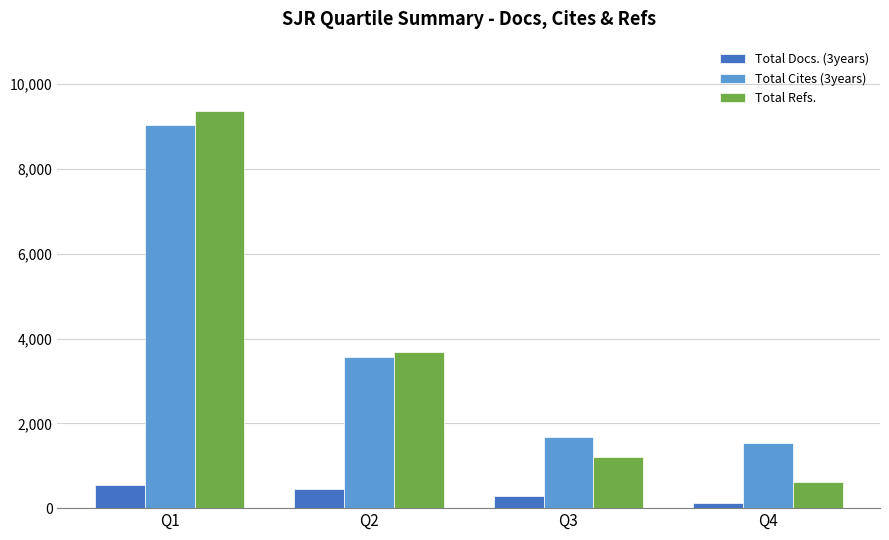

The Total Refs. series shows 14061 at Q1. True or false?

False